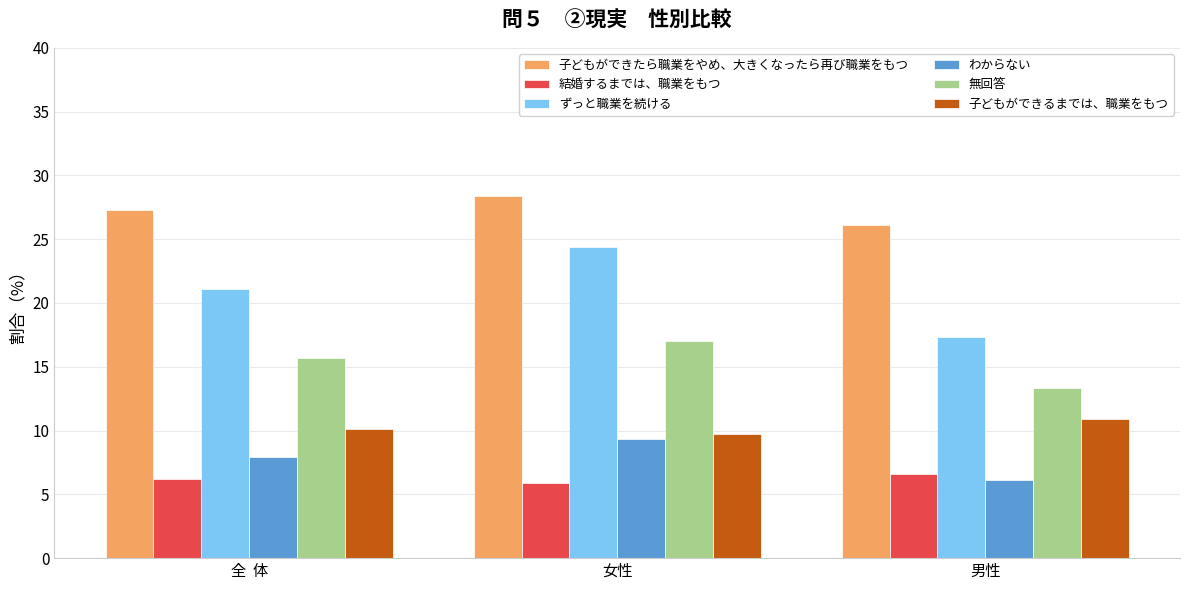

Is it true that 結婚するまでは、職業をもつ equals 5.9 at 女性?

True